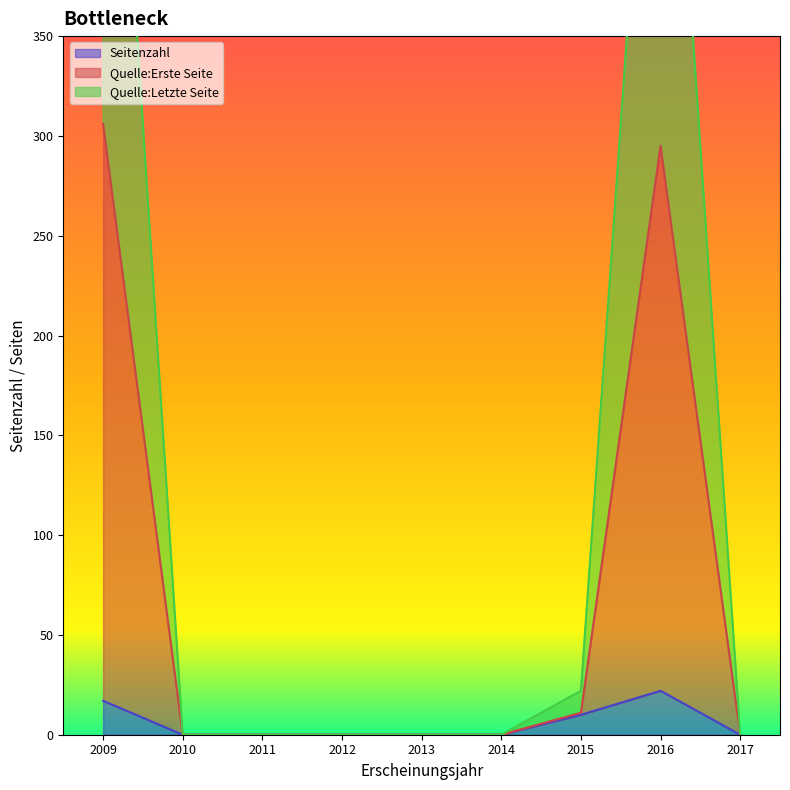

True or false: Seitenzahl has a value of 0 at 2010.

True